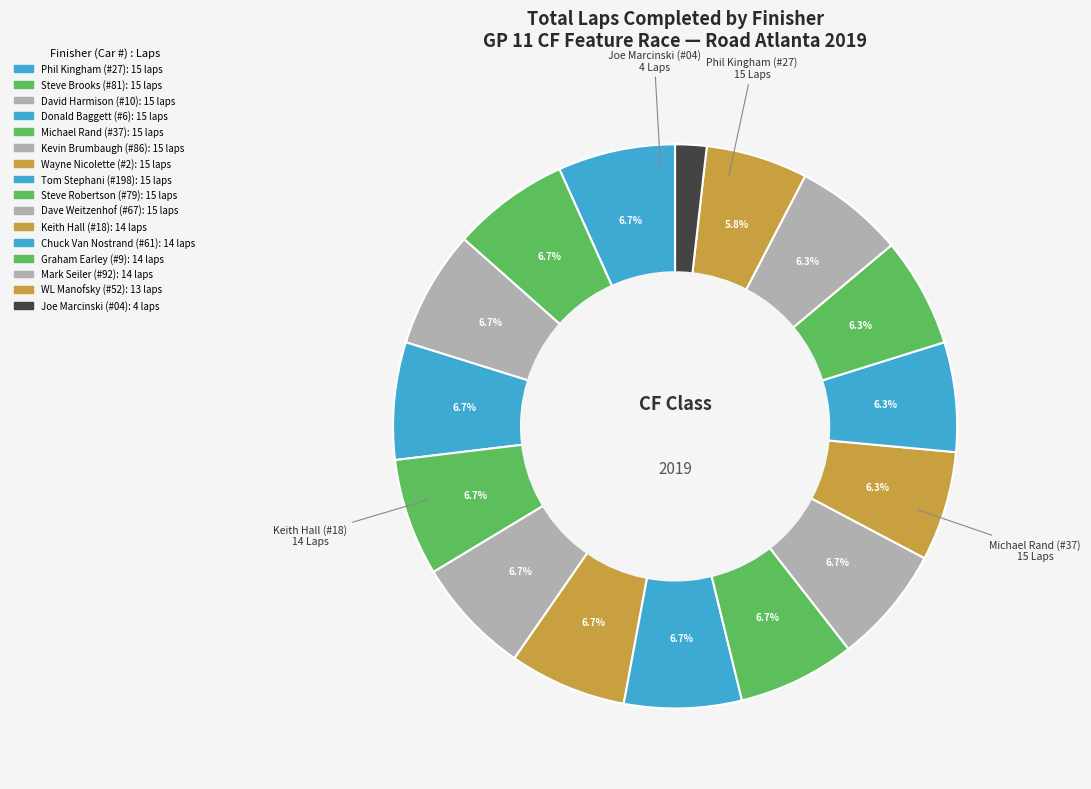

How many slices are in this pie chart?

16